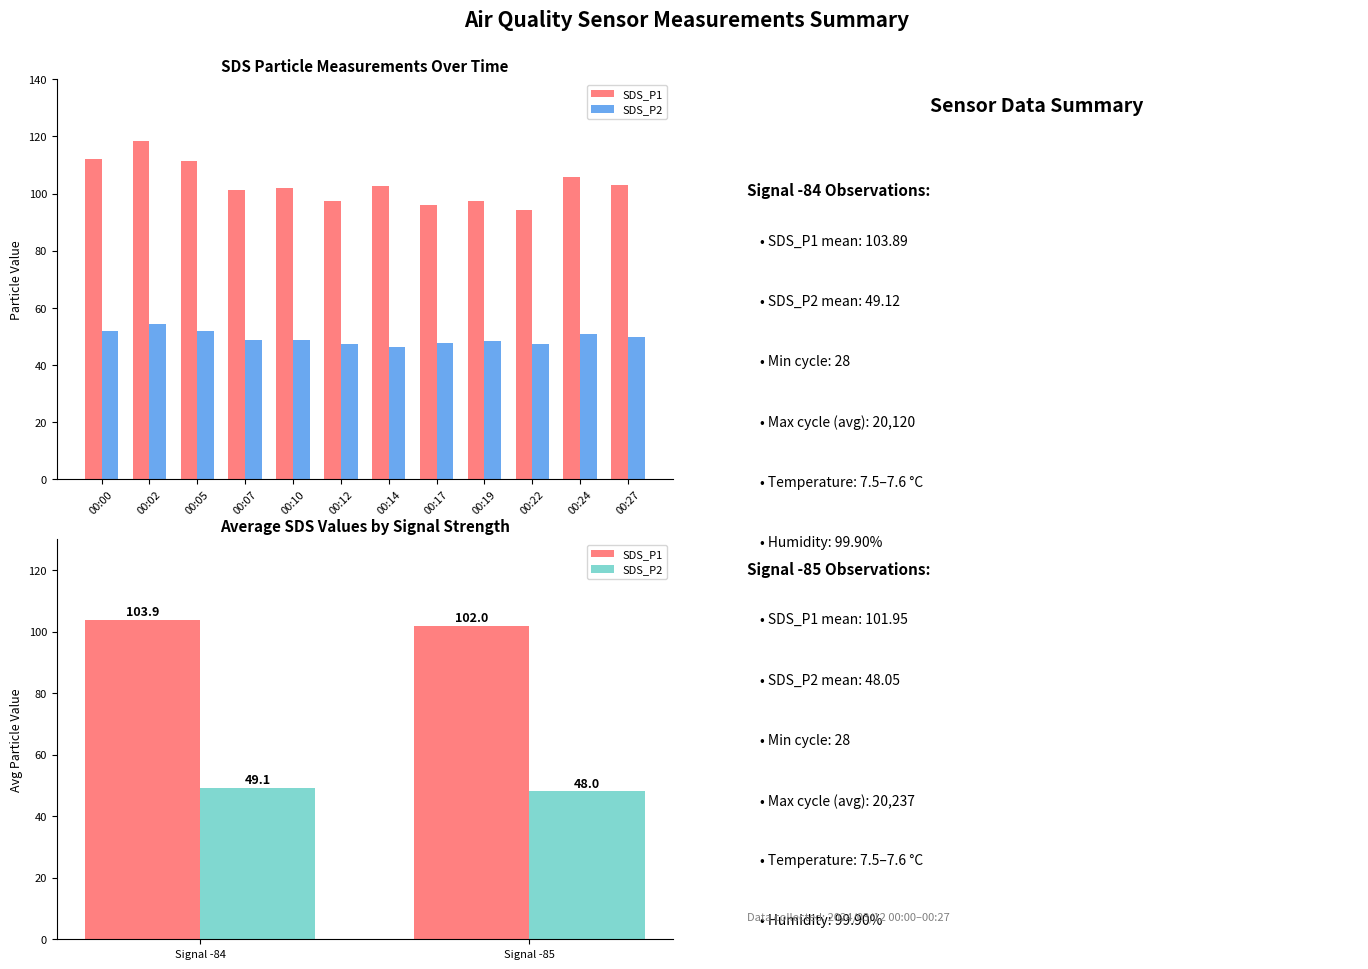

Is it true that SDS_P1 equals 27.3 at Signal -85?

False